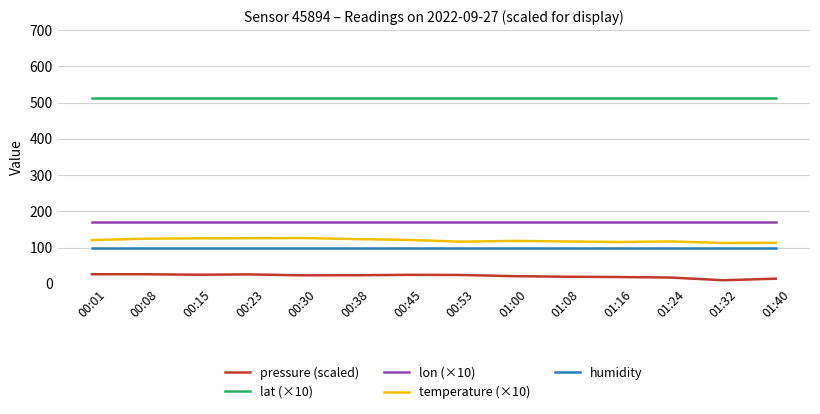

What is the highest value of the humidity series?

100.0